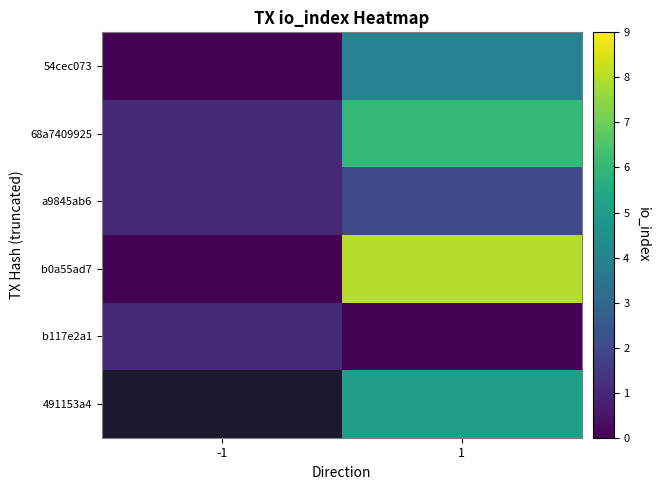

How many data points does each series have?

2